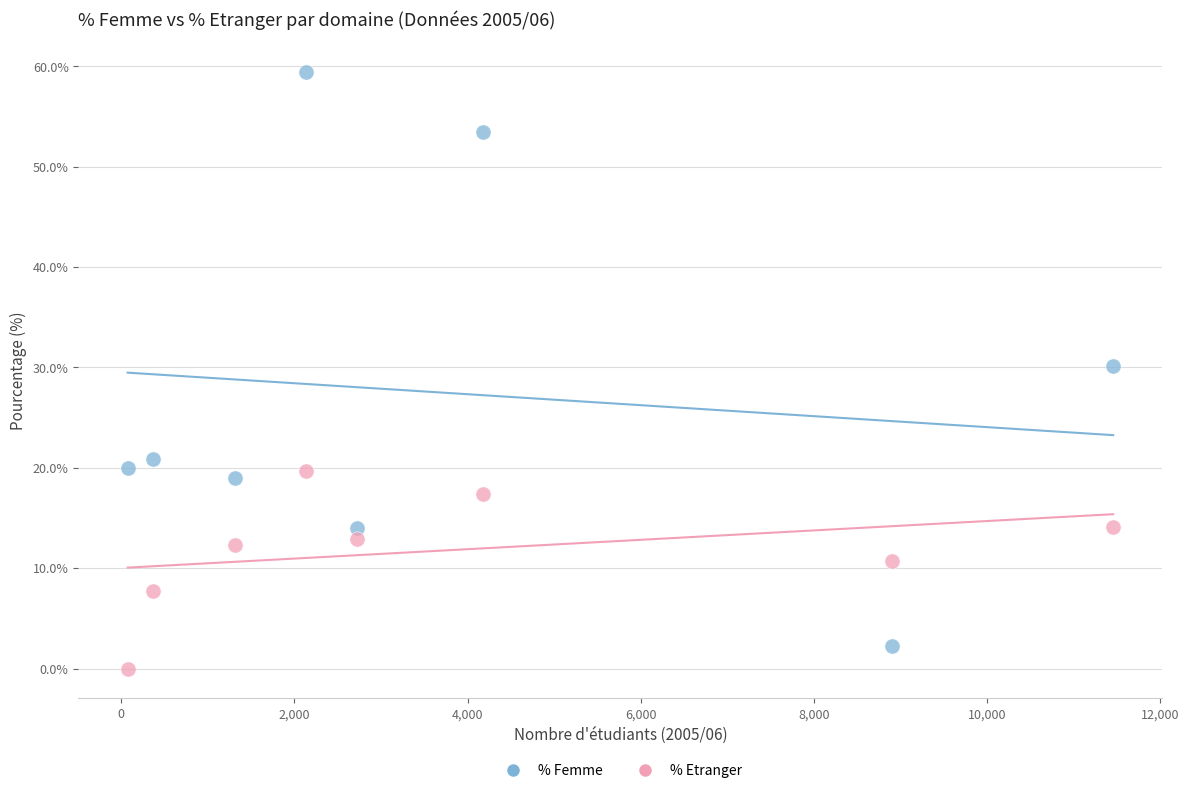

Which series contains the highest Y value?

% Femme